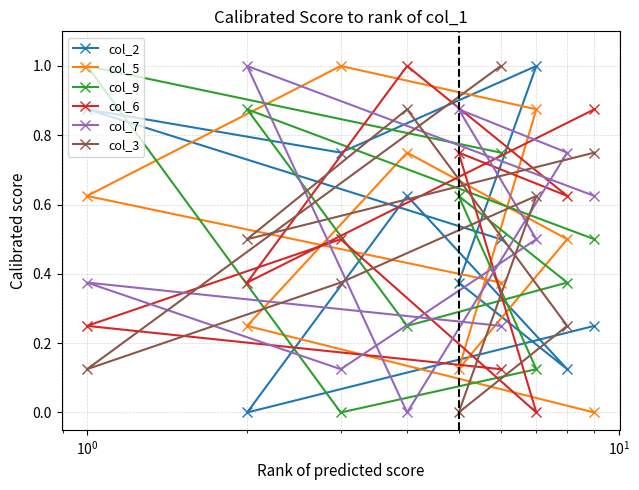

What is the value of the col_3 point at the 2nd from the left?

0.5